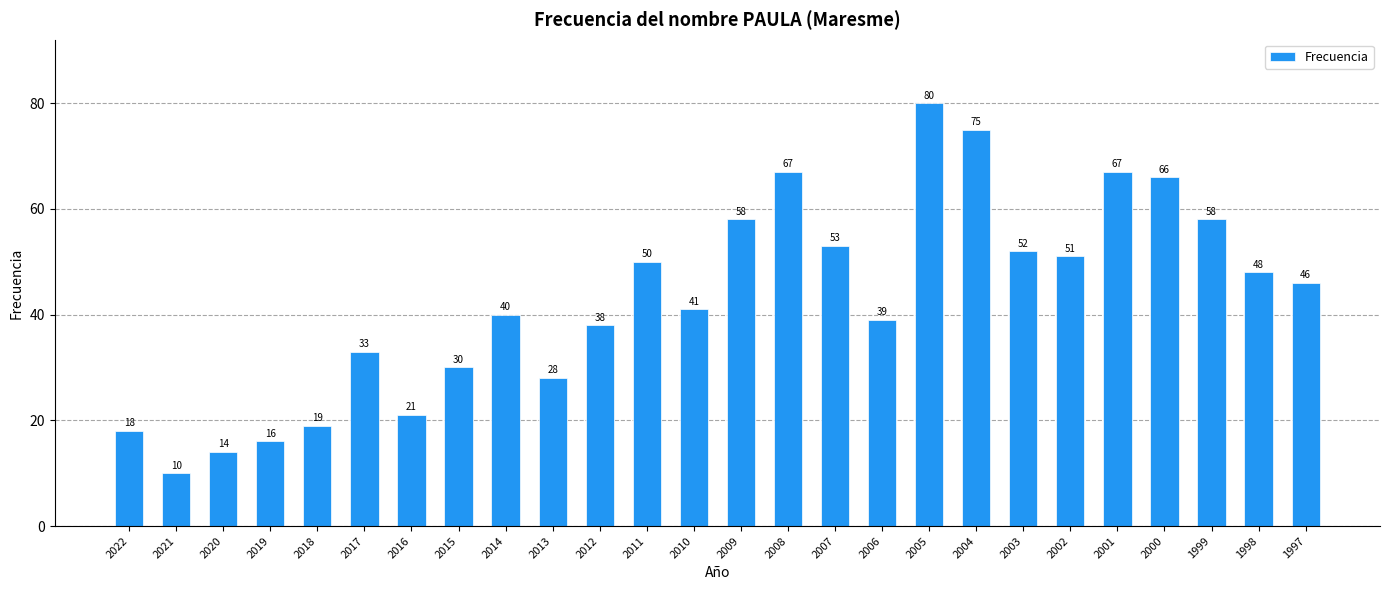

What is the difference between the second highest and minimum values?

65